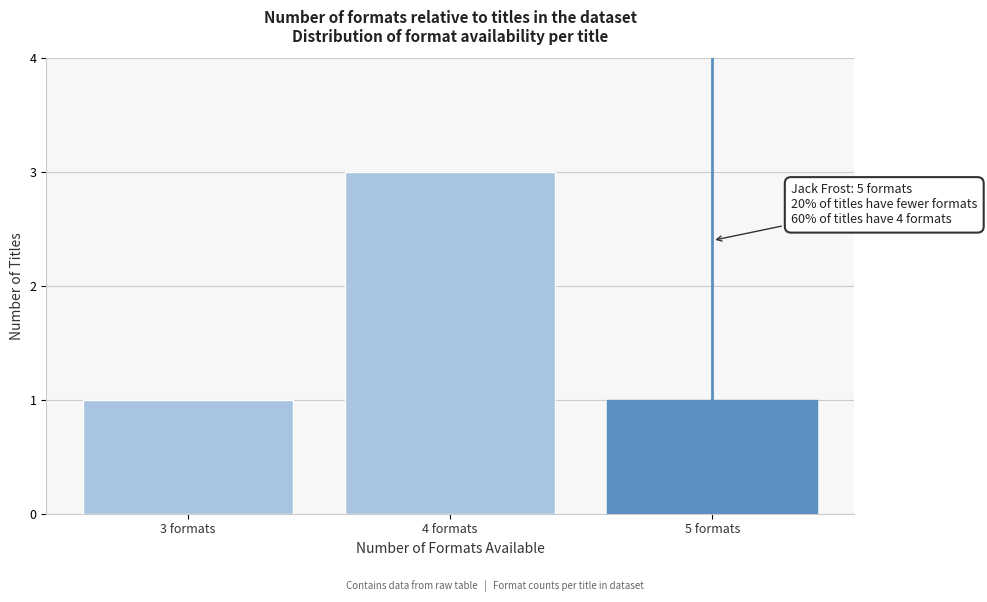

Reading left to right, list all the values displayed in this chart.

3 formats=1	4 formats=3	5 formats=1